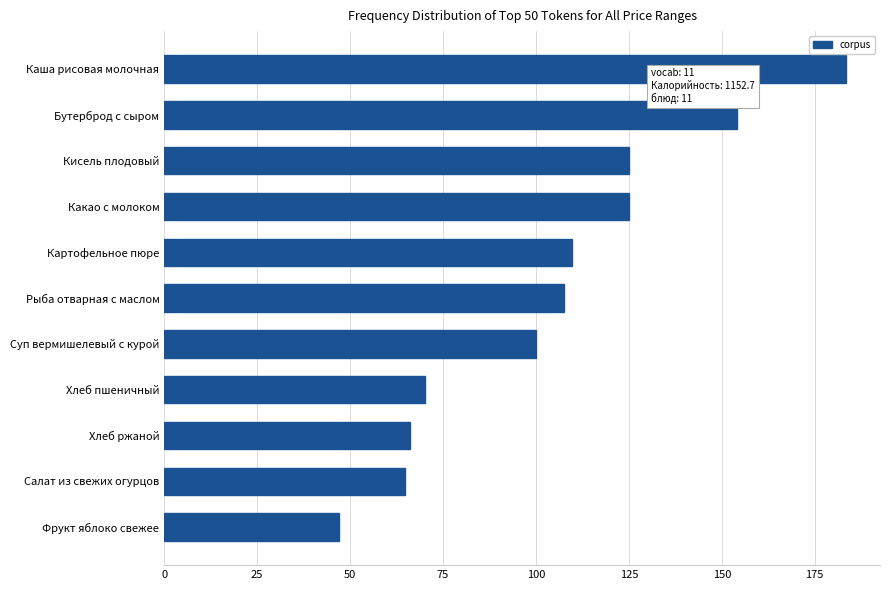

What is the sum of the values at Какао с молоком and Фрукт яблоко свежее?

172.0